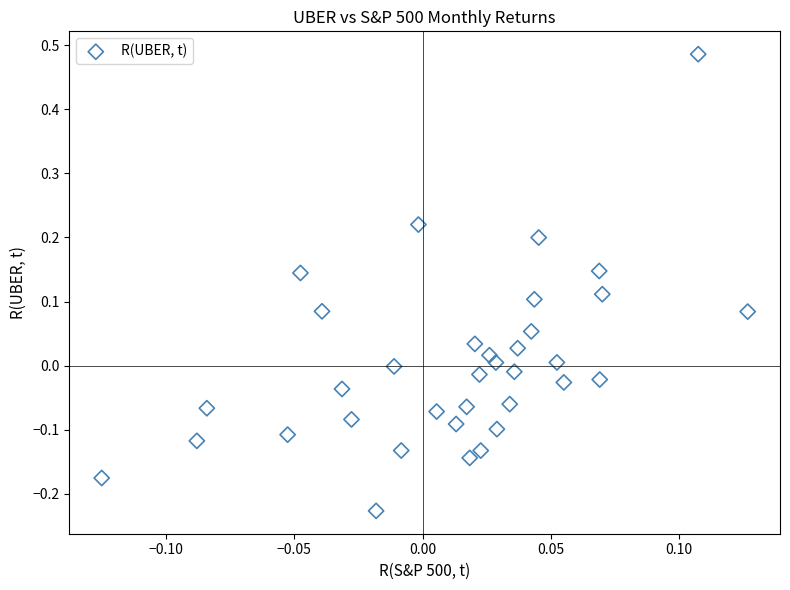

What is the range of X values (max minus min)?

0.3